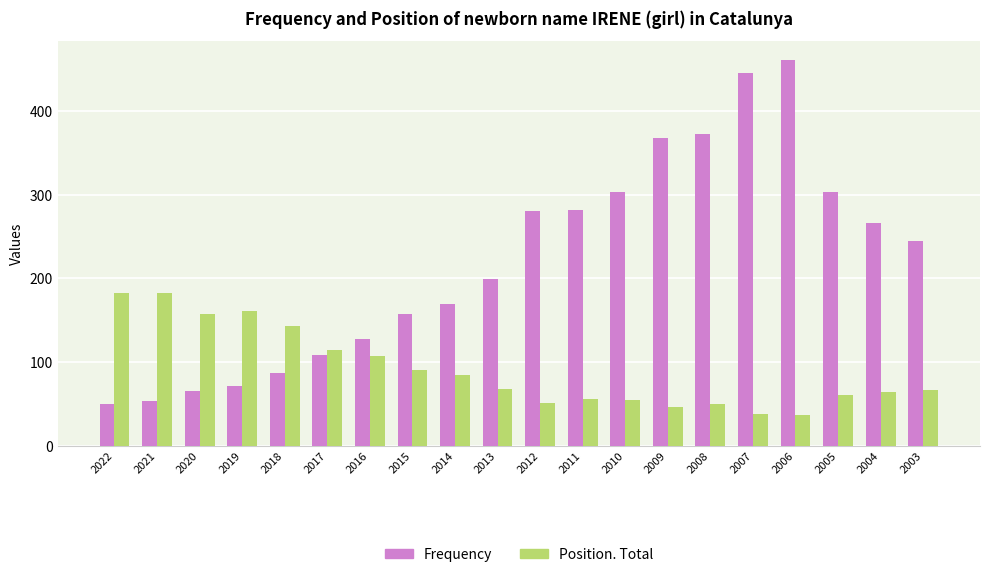

At which category is the sum across all series the highest?

2006